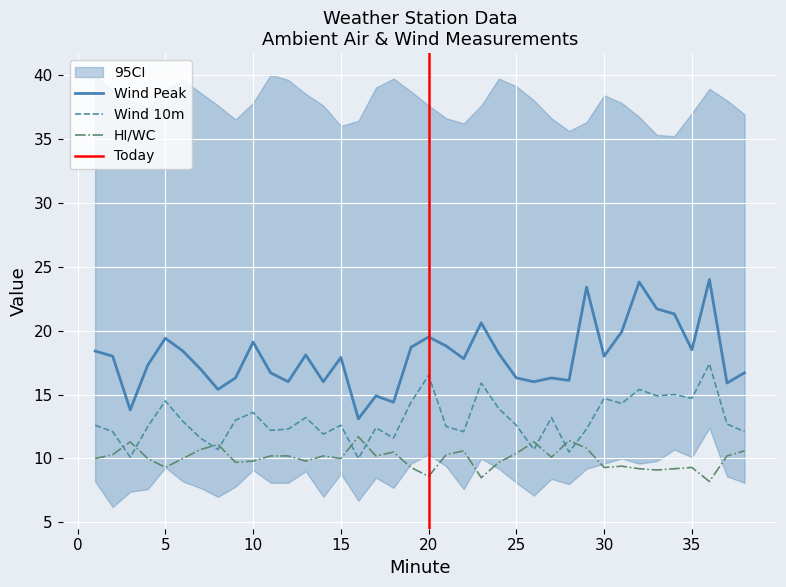

What is the spread (max minus min) of values at 21?

8.5